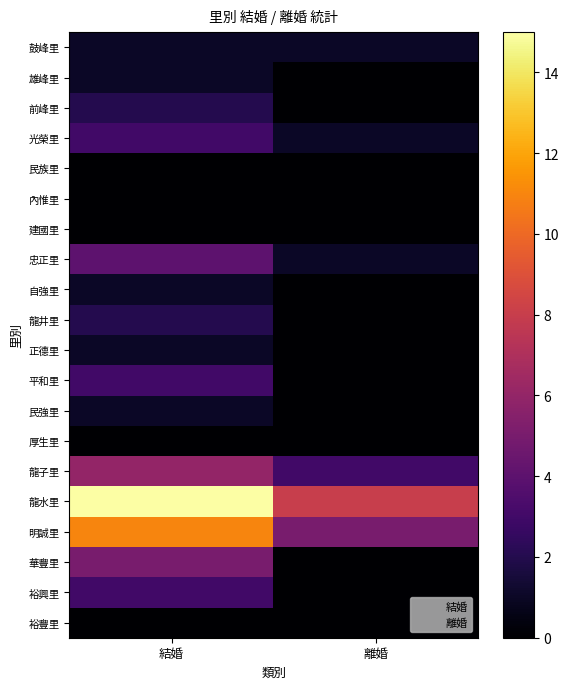

At which category does the chart reach its minimum across all series?

離婚